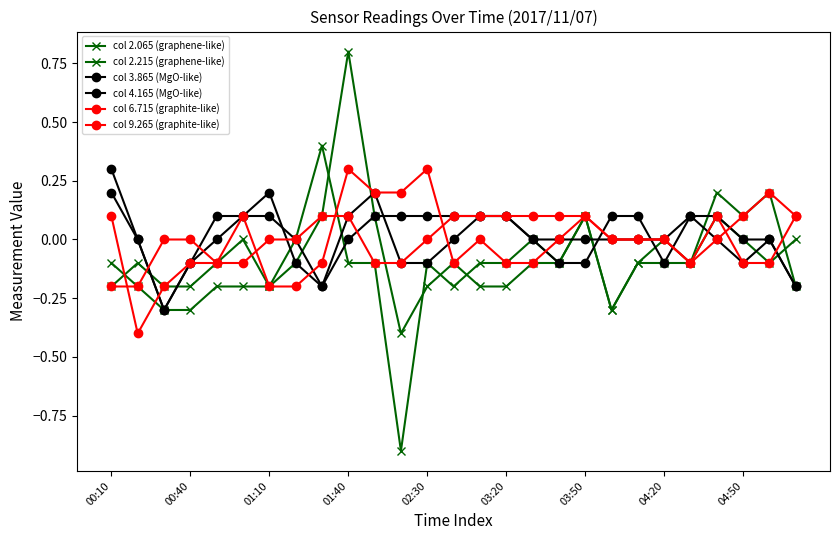

How many col 9.265 (graphite-like) values are between 0 and 1?

17